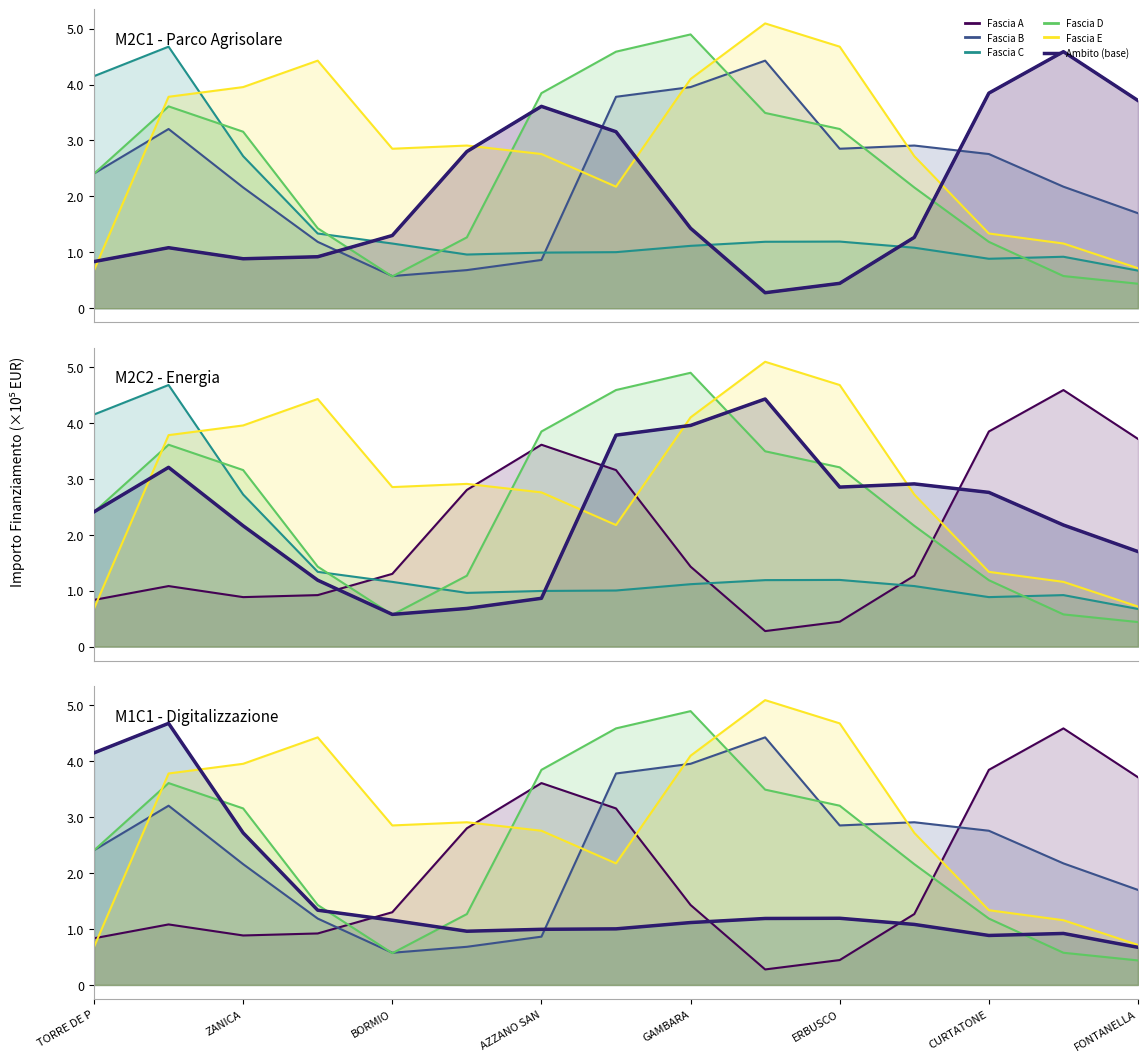

What is the minimum value for Fascia A?

27733.3